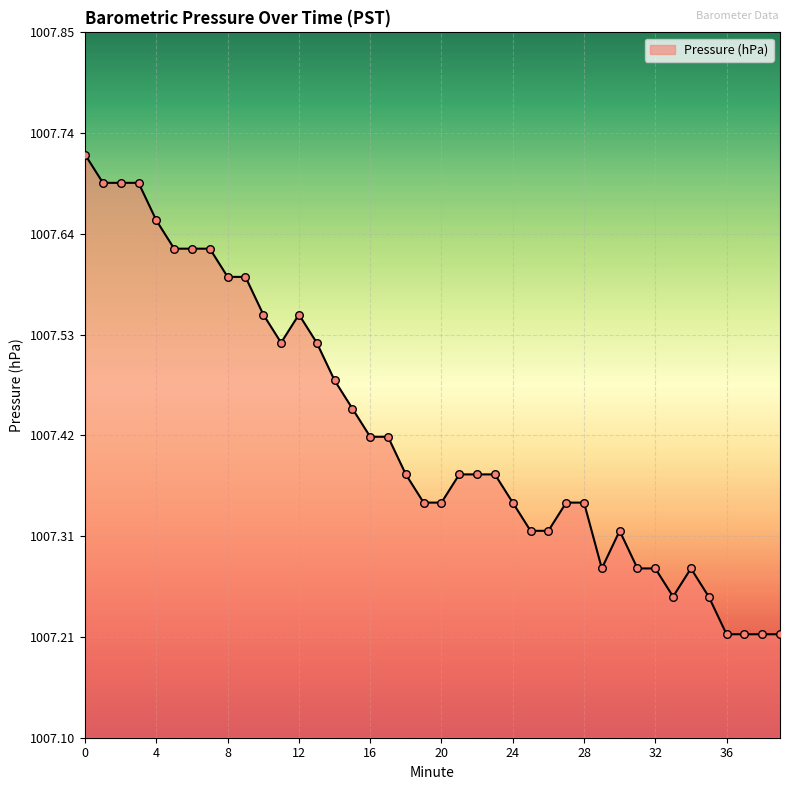

Does the chart have visible grid lines?

Yes